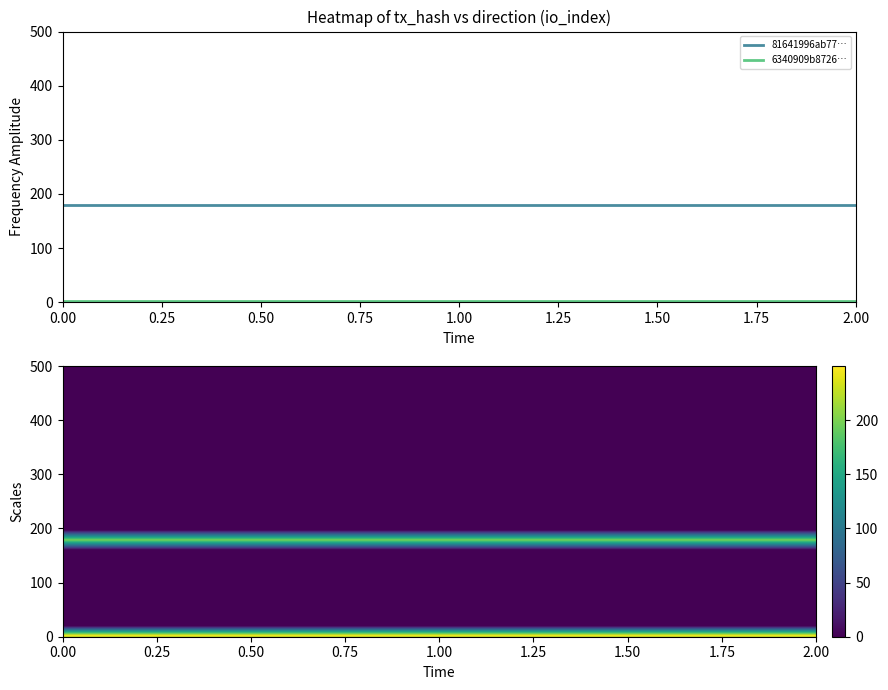

List the series in order of their overall mean, highest first.

81641996ab77e8be94676d15232782a0e70bb3e, 6340909b87260e6d0a66b25e2fc00abf9300f6c